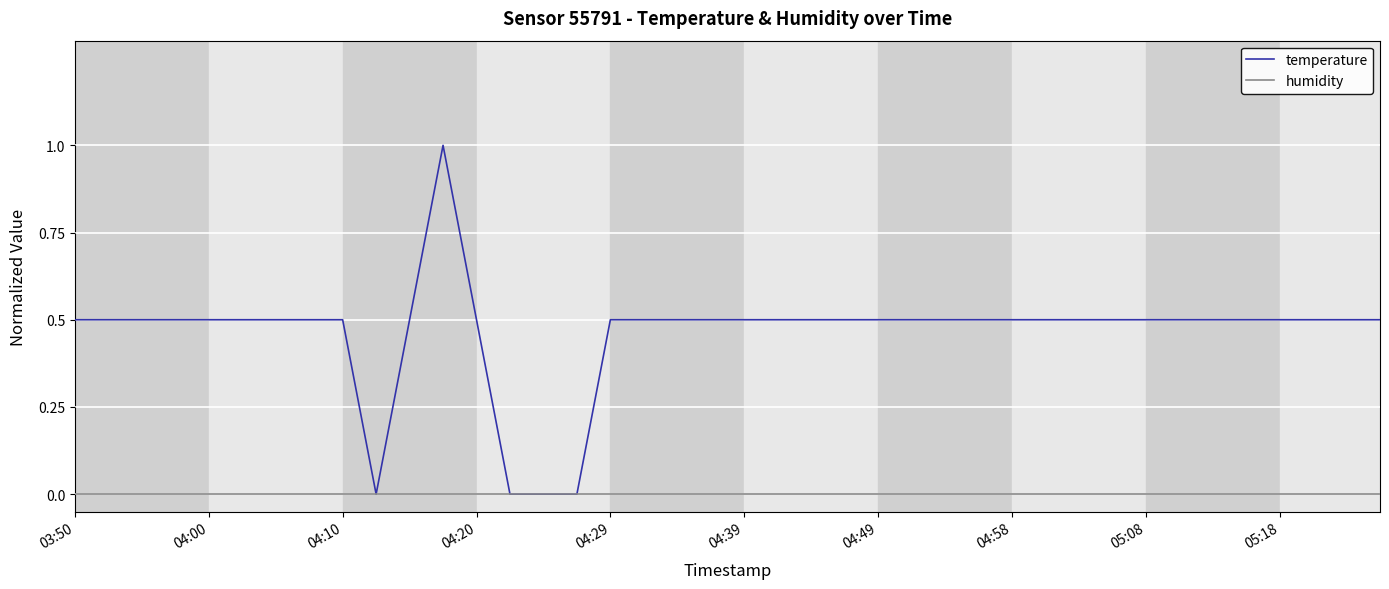

Which series has the largest range (max minus min)?

temperature